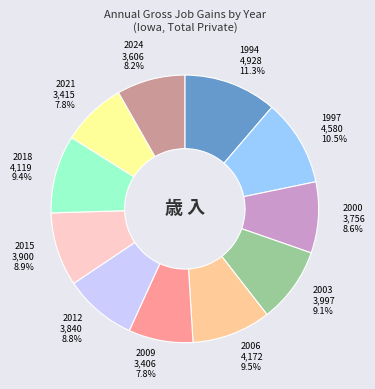

Which category has the biggest portion of the pie?

1994